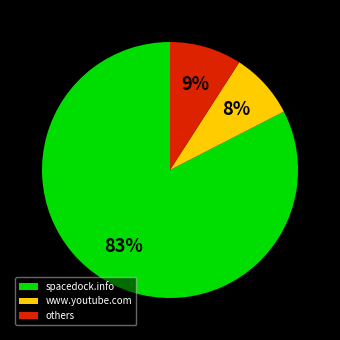

To the nearest percent, what portion does www.youtube.com represent?

8%